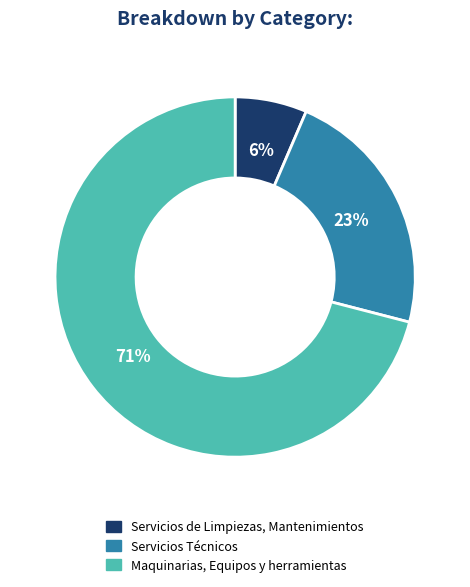

Which has a higher value, Servicios de Limpiezas, Mantenimientos or Maquinarias, Equipos y herramientas?

Maquinarias, Equipos y herramientas